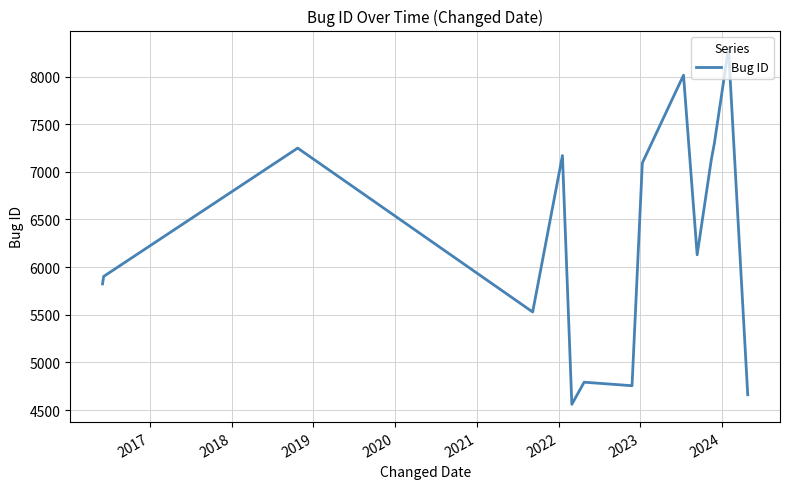

What is the smallest value displayed?

4560